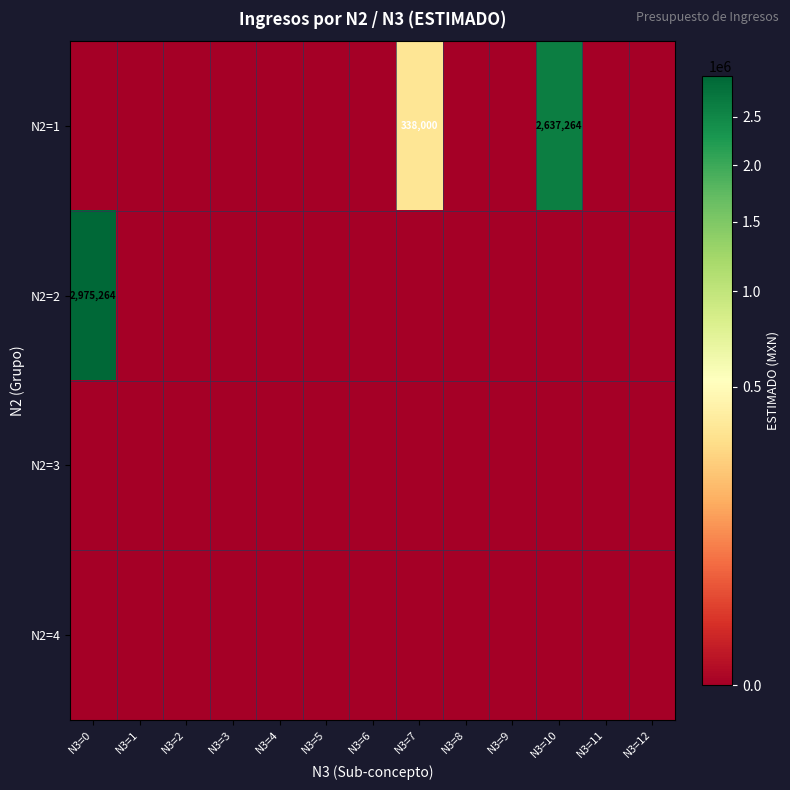

Which series has the widest spread of values?

N2=2